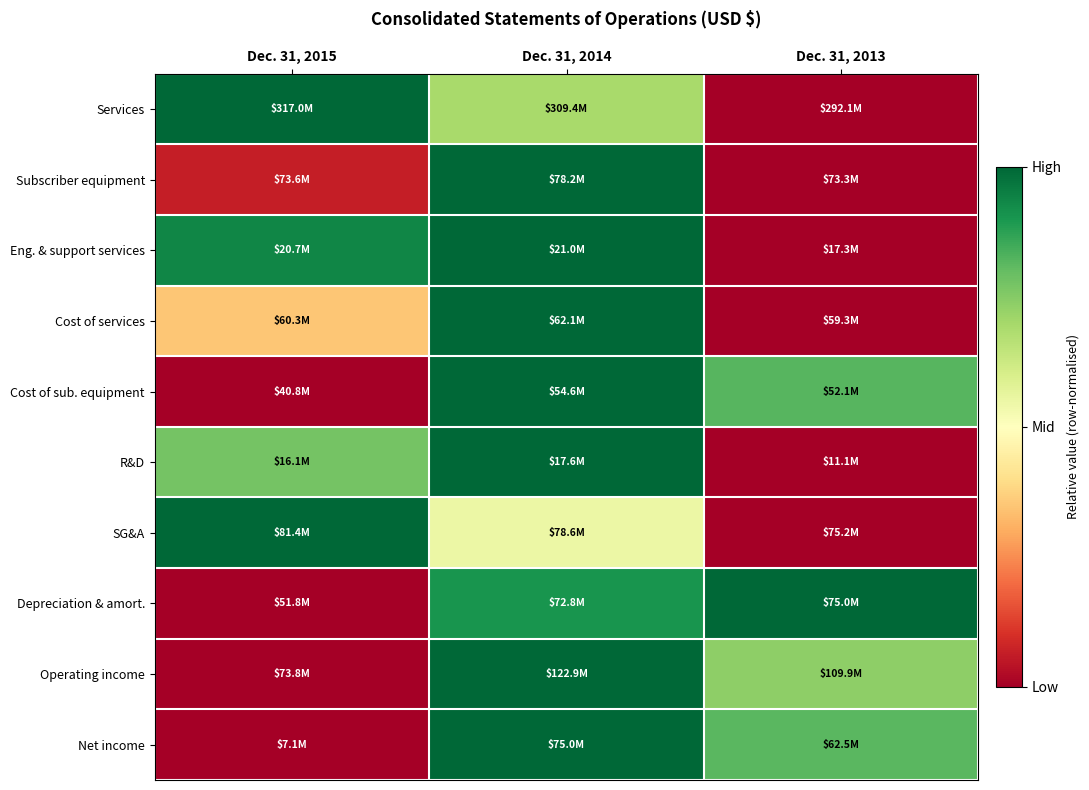

At how many categories does at least one series exceed 0?

3